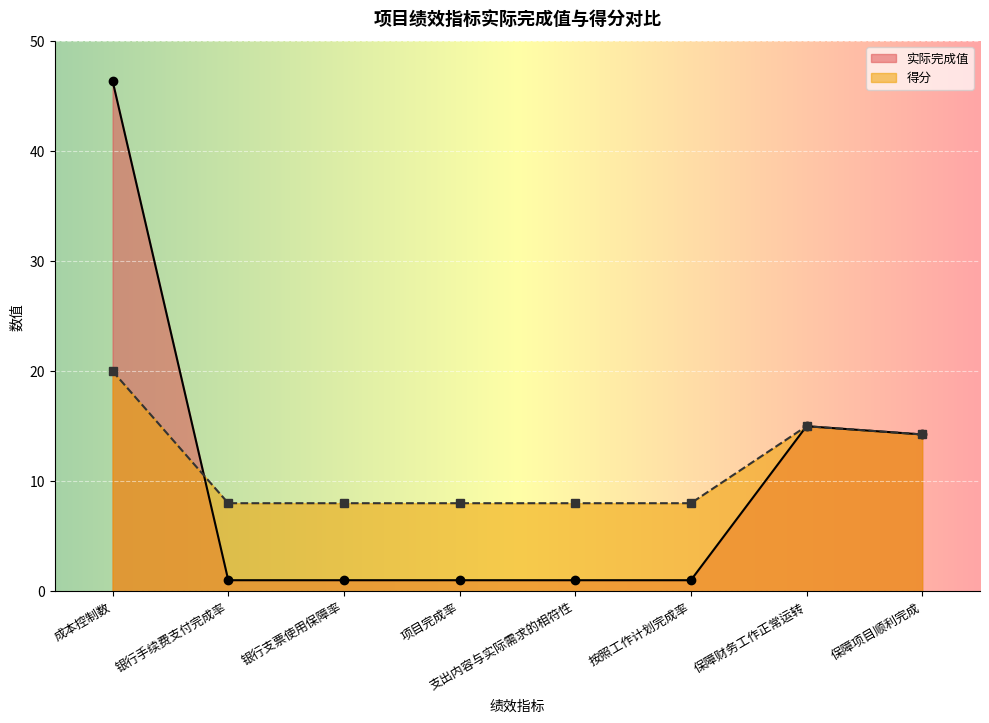

Rank the series by their maximum value, from lowest to highest.

得分, 实际完成值